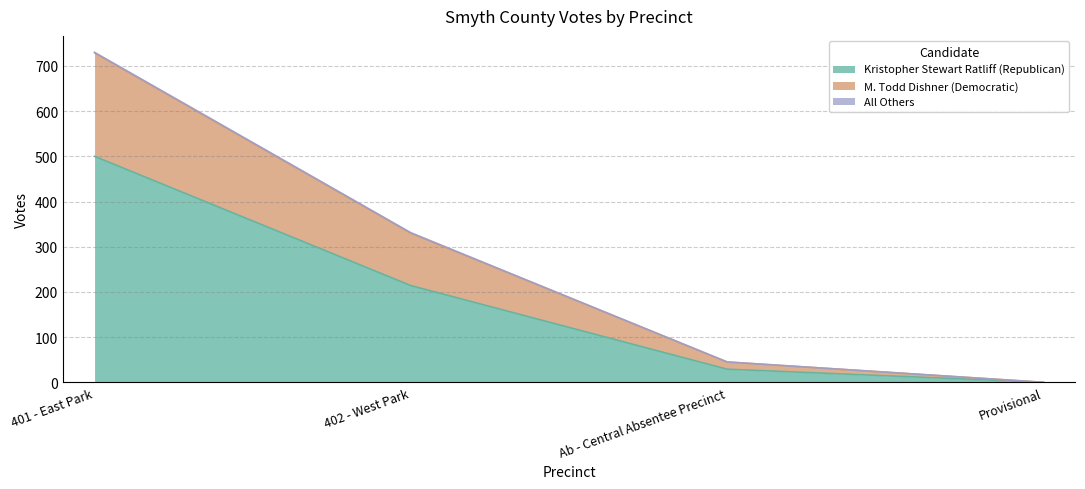

The value of Kristopher Stewart Ratliff (Republican) at 402 - West Park is 75. True or false?

False